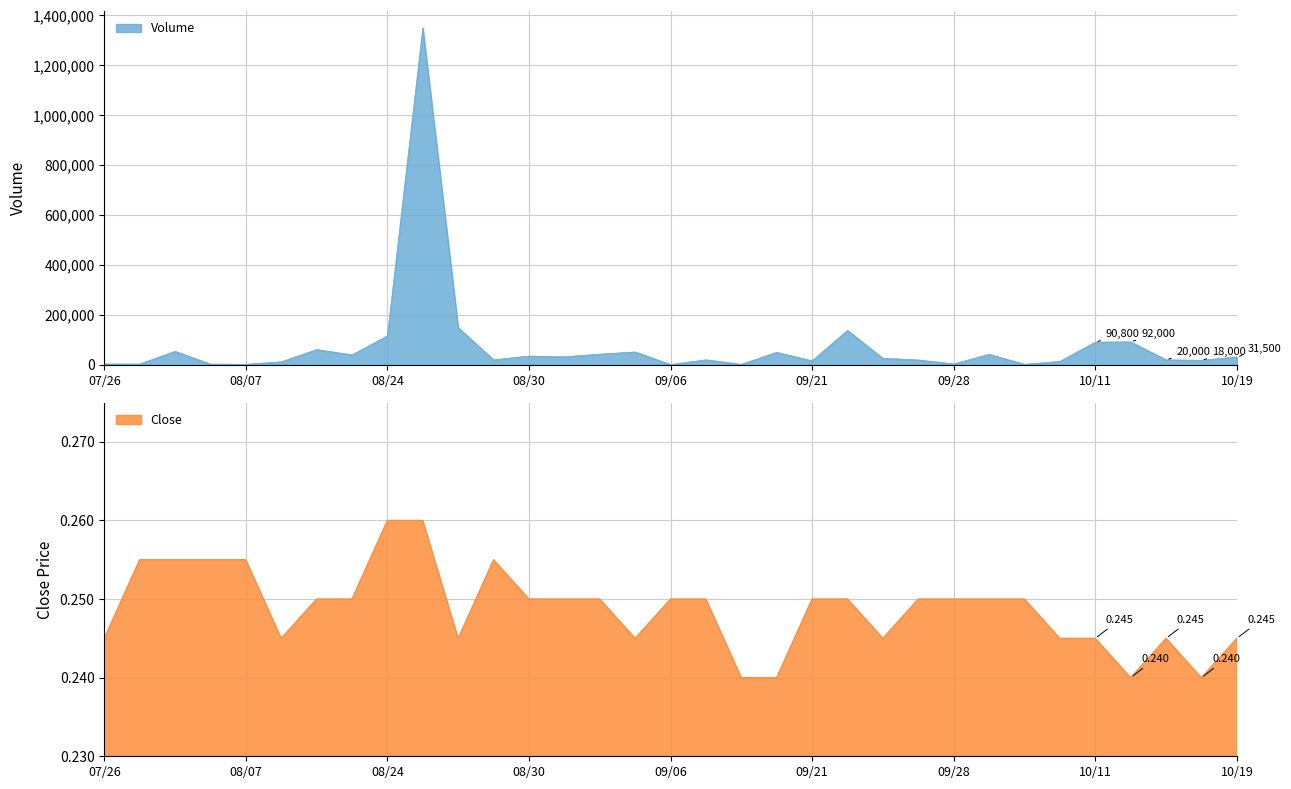

True or false: Close and Volume cross at least once.

False